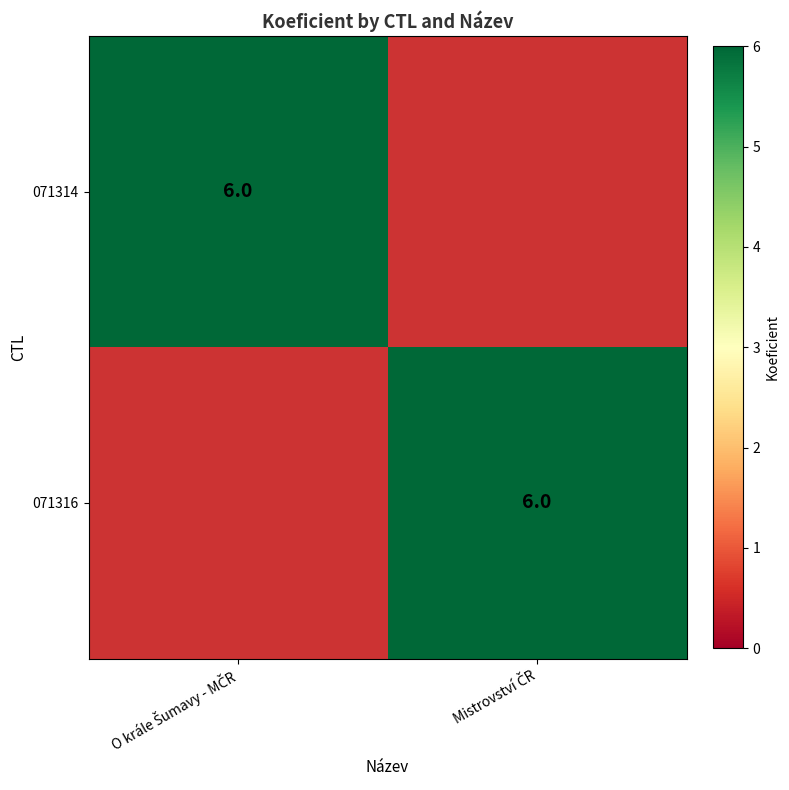

What is the spread (max minus min) of values at O krále Šumavy - MČR?

6